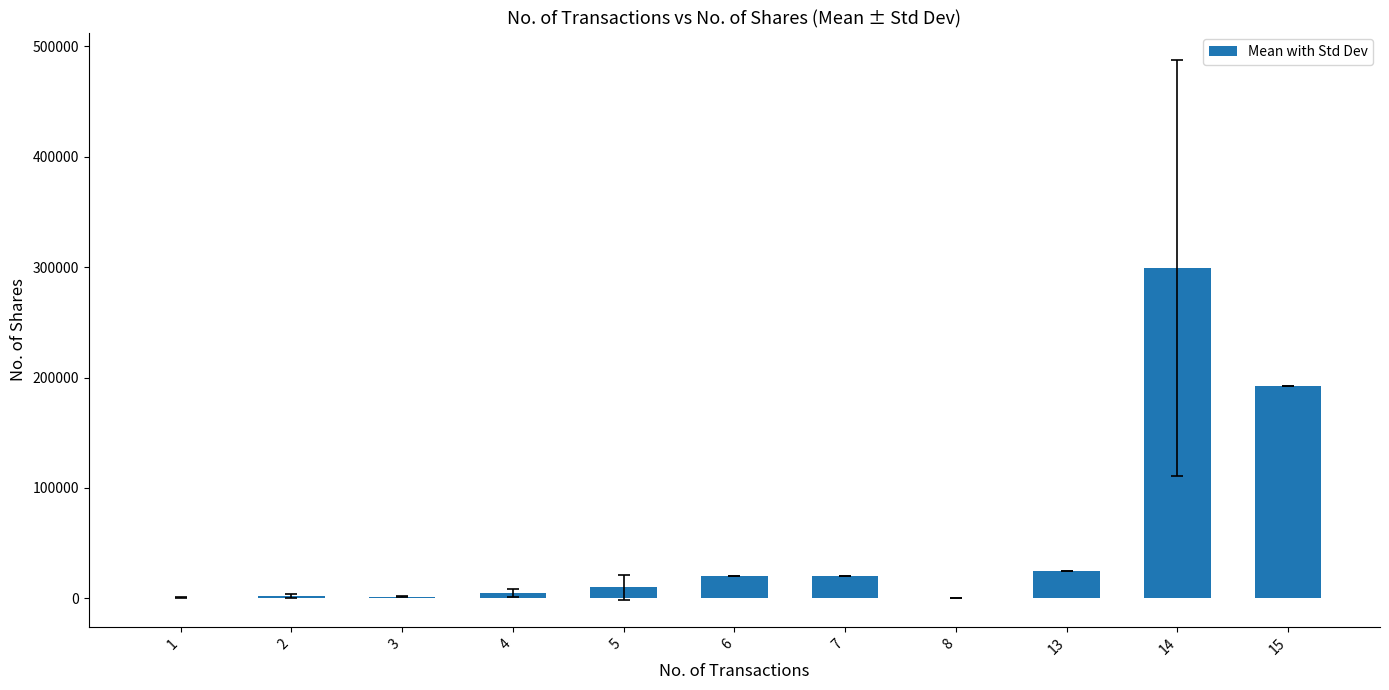

What is the difference between the values at 2 and 3?

835.5